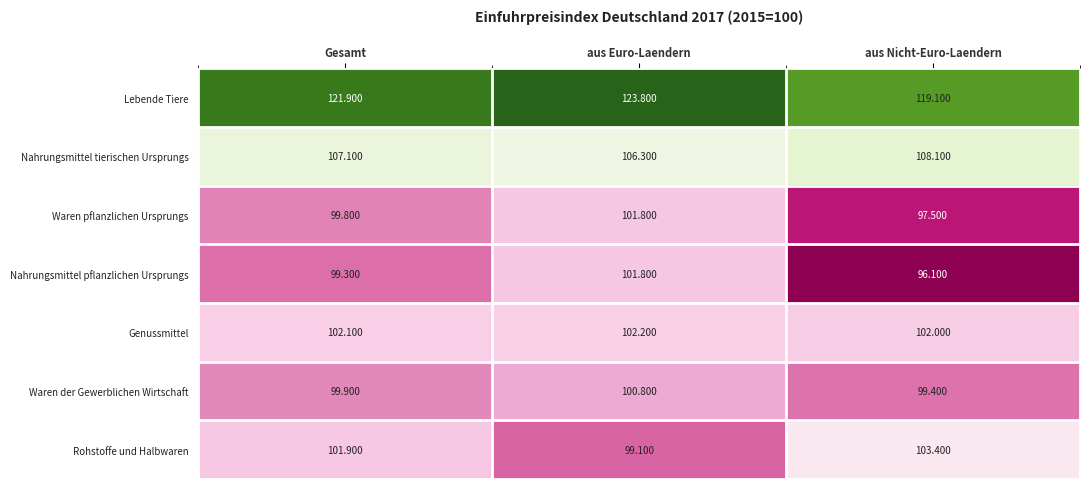

How many distinct data groups are displayed?

7